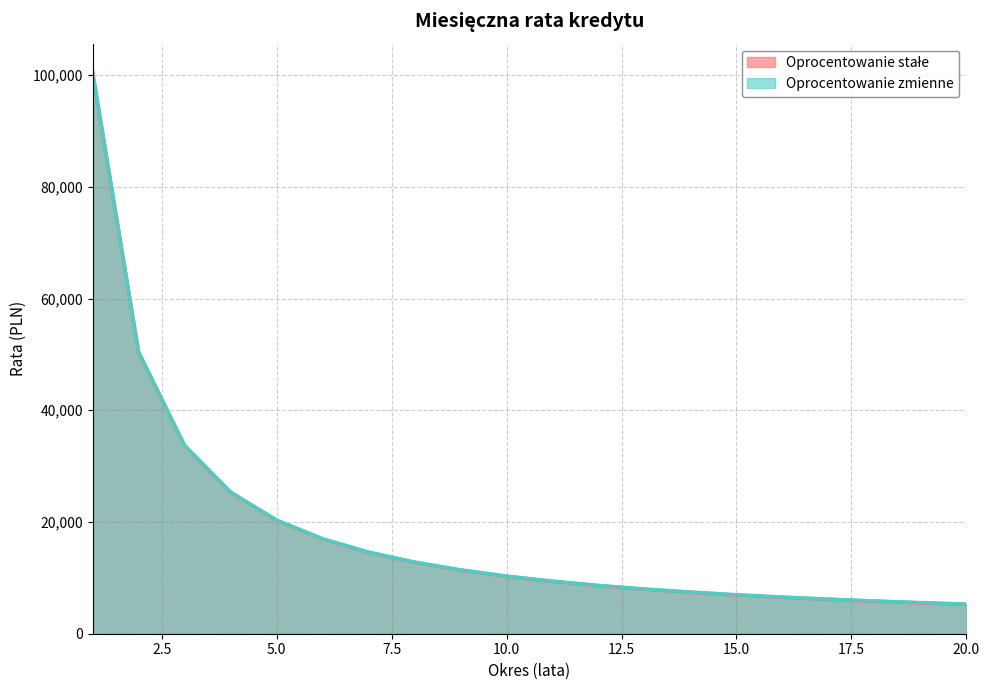

What is the spread (max minus min) of values at 10.0?

54.5